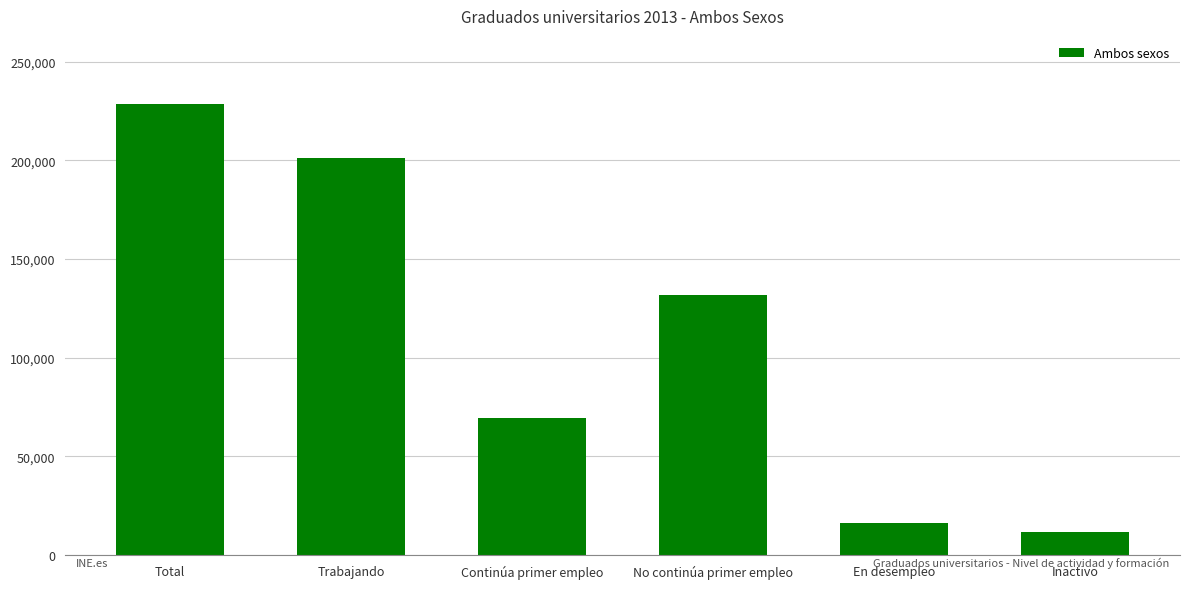

What is the label of the 1st bar from the left?

Total